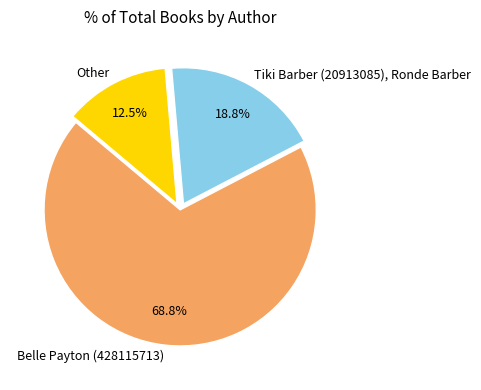

Is there any slice that represents more than half of the pie?

Yes